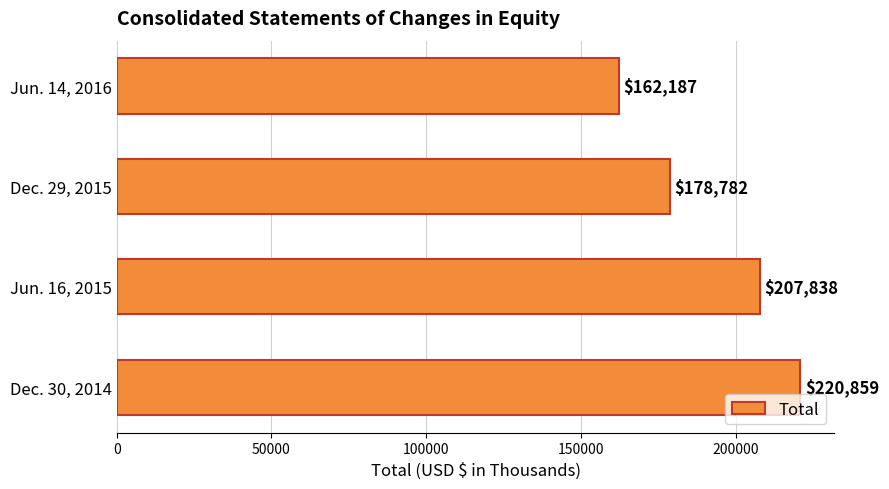

Which label corresponds to the smallest value in the chart?

Jun. 14, 2016